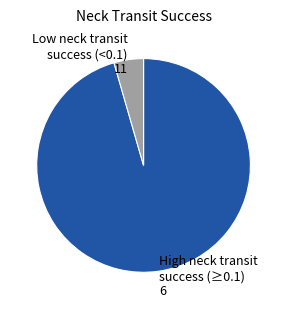

Is the sum of High neck transit success (≥0.1) 6 and Low neck transit success (<0.1) 11 greater than half?

Yes